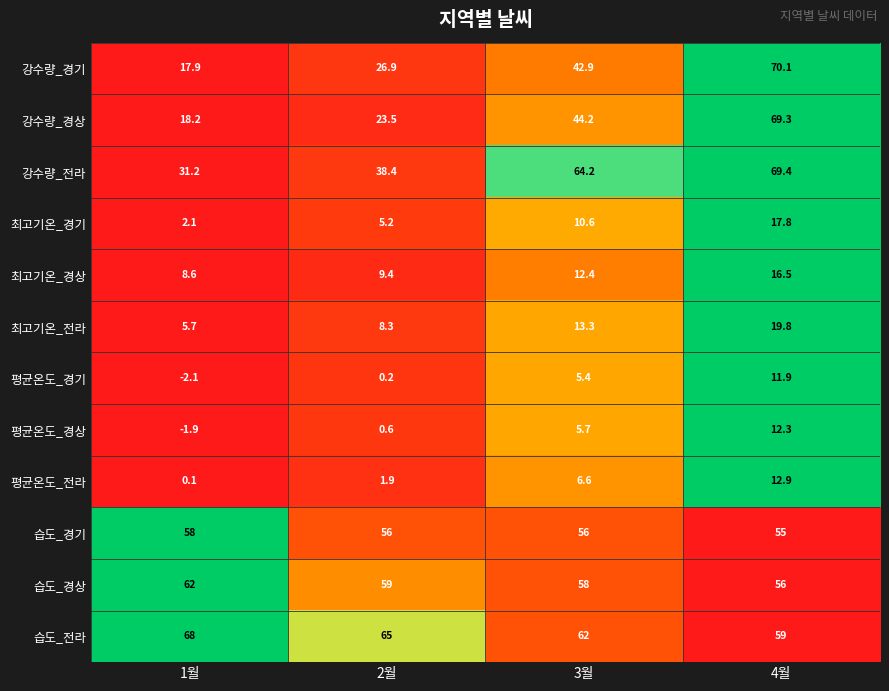

Which label corresponds to the largest value in the chart?

4월